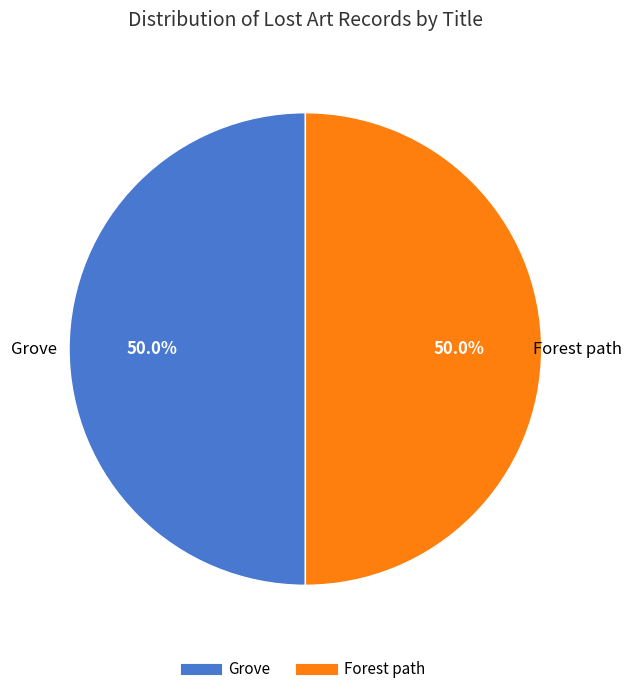

Combined, do Forest path and Grove account for over 50%?

Yes